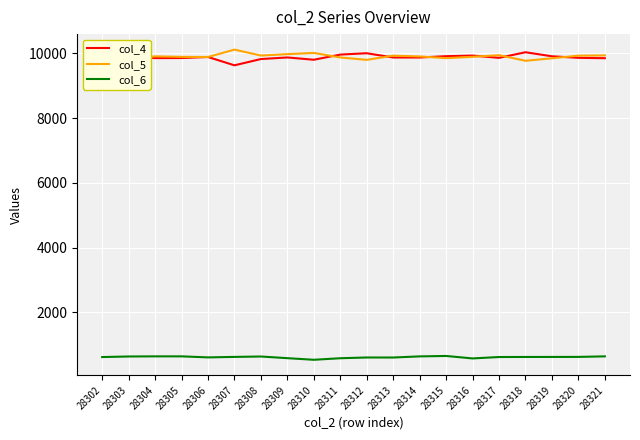

True or false: col_5 and col_6 cross at least once.

False